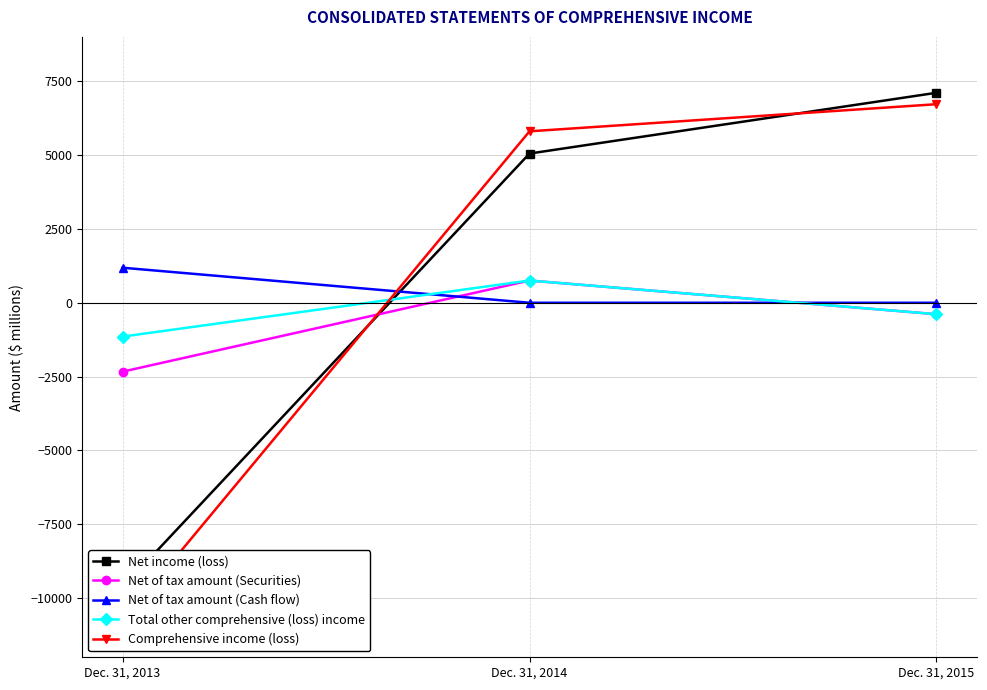

At how many categories does at least one series exceed -5068?

3